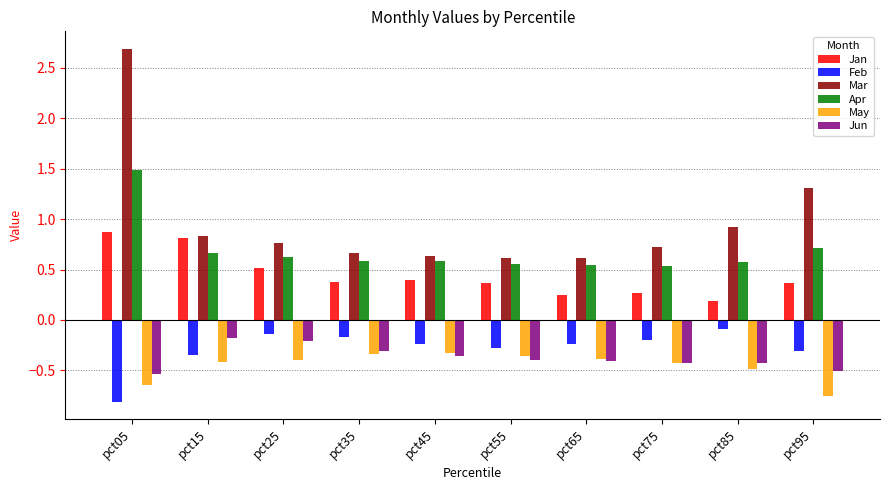

At pct95, list the series in order from largest to smallest.

Mar, Apr, Jan, Feb, Jun, May